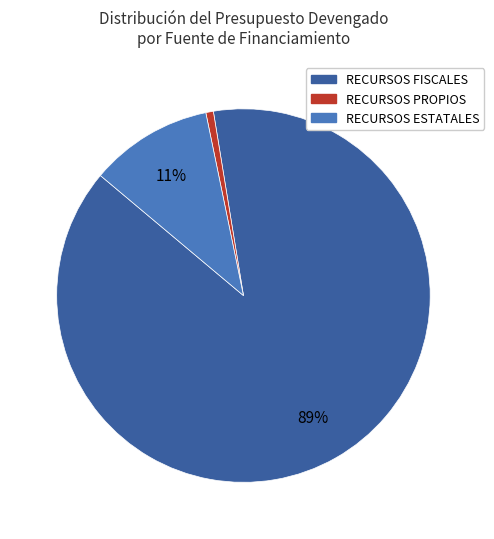

Is there any slice that represents more than half of the pie?

Yes